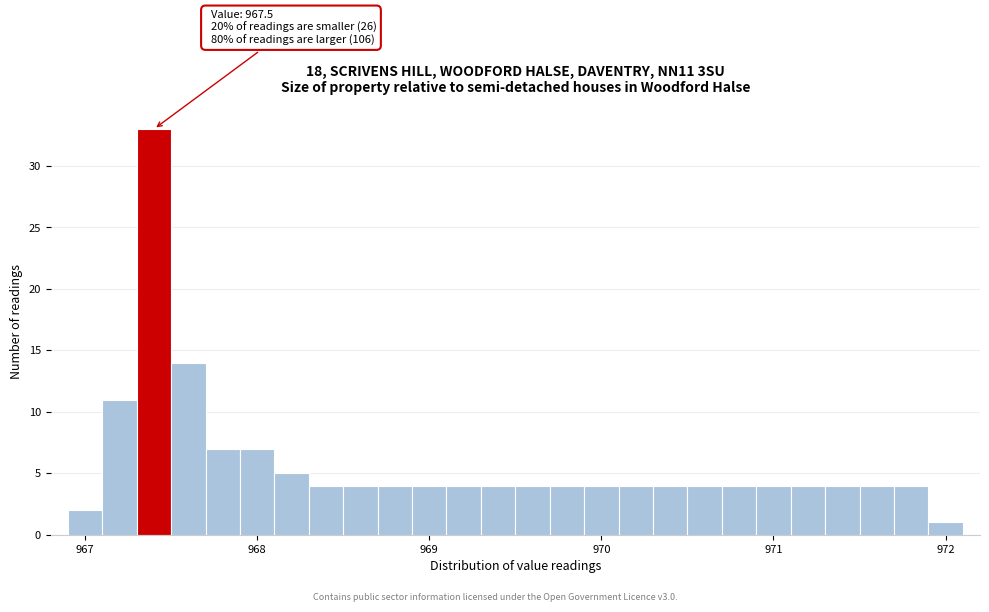

Around what value on the x-axis is the tallest bar? Give the approximate position of its centre, as read against the axis.

967.4